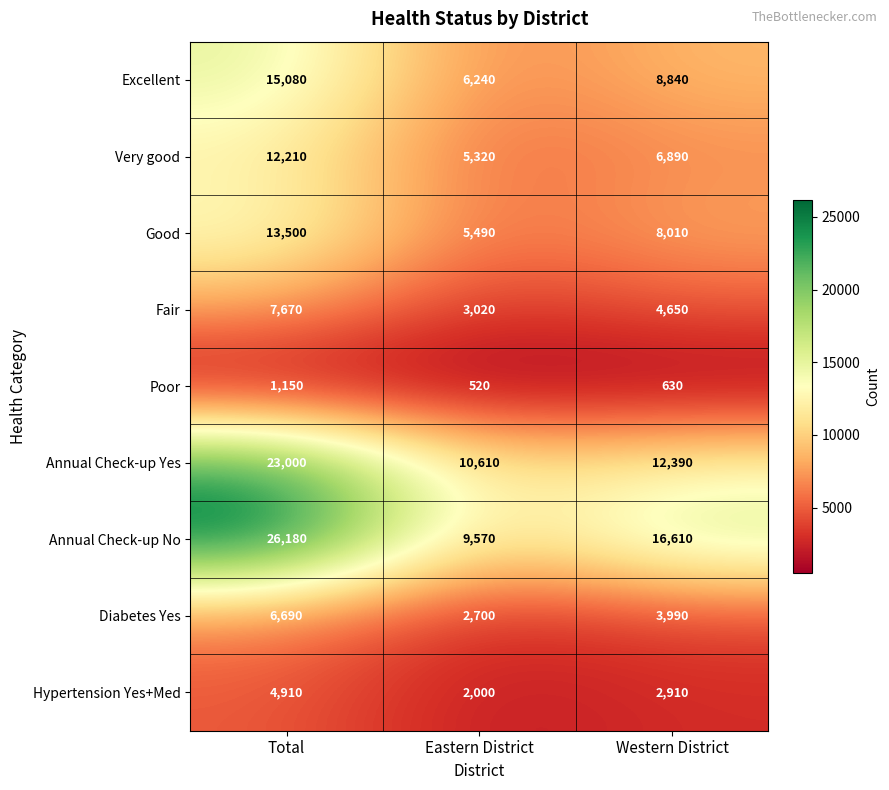

List the labels in order of Poor value, smallest first.

Eastern District, Western District, Total